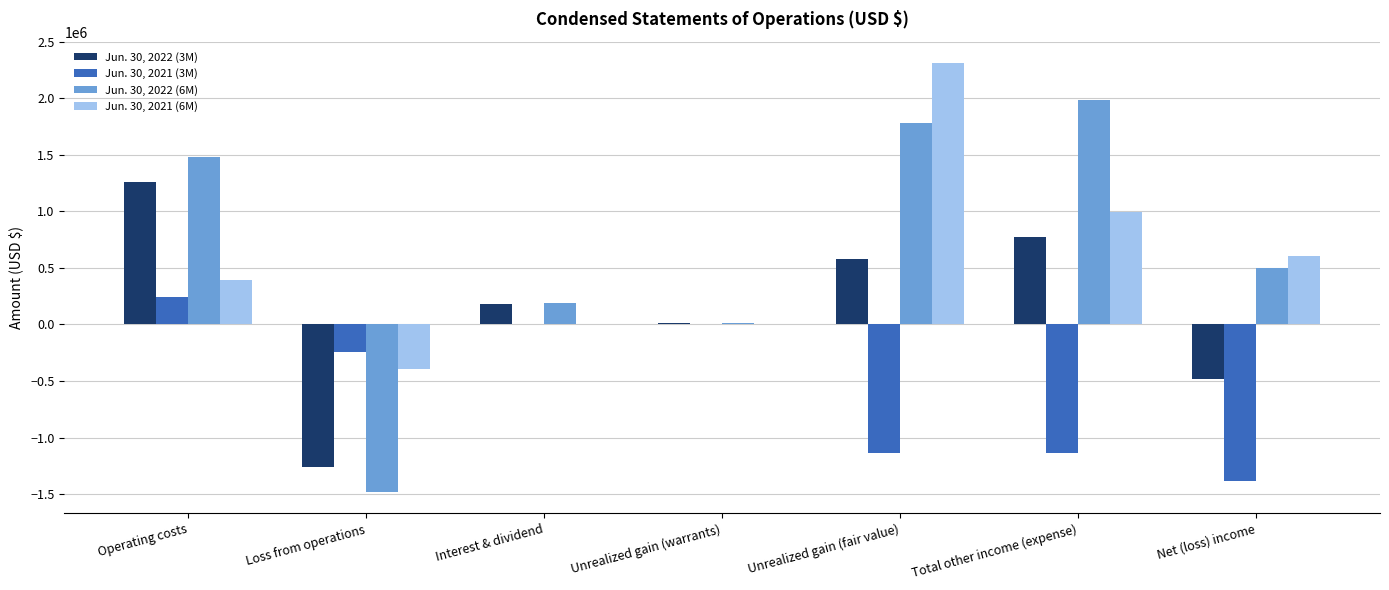

What is the total value across all series at Loss from operations?

-3378768